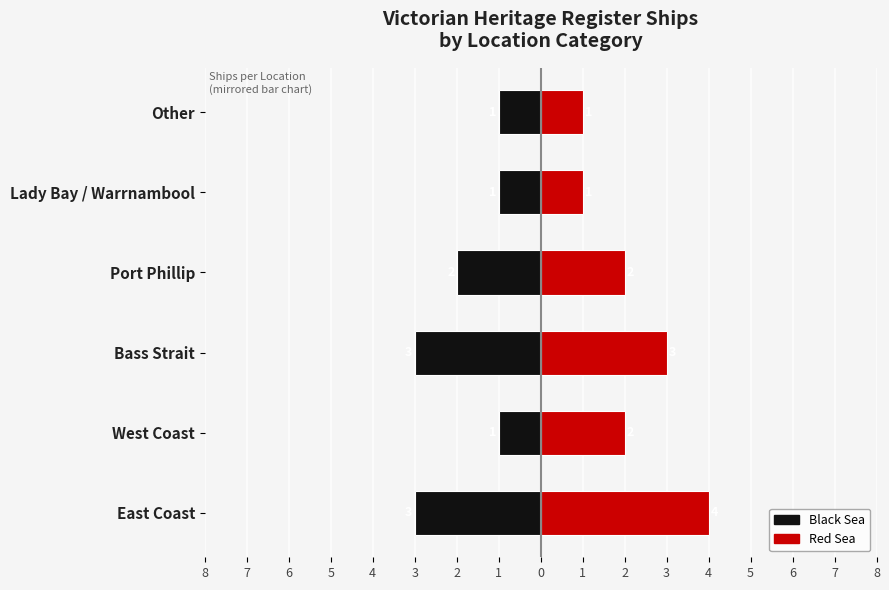

How many groups of bars are there?

6